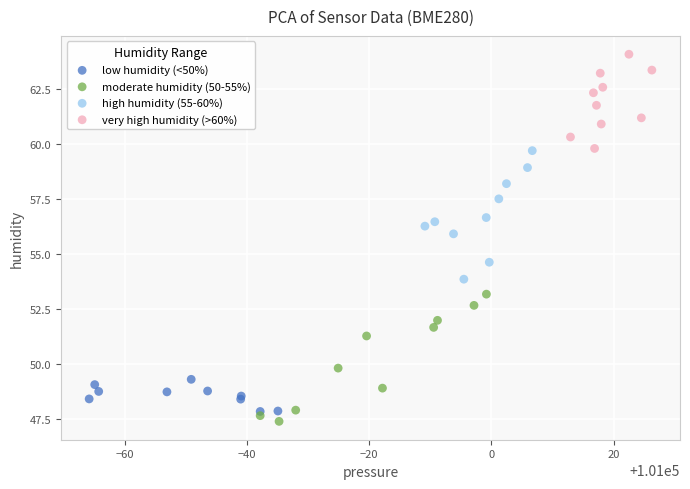

Which series contains the highest Y value?

very high humidity (>60%)